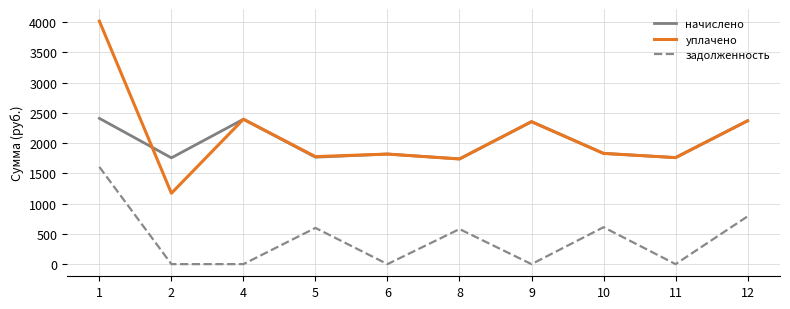

What is the total value across all series at 9?

4707.1